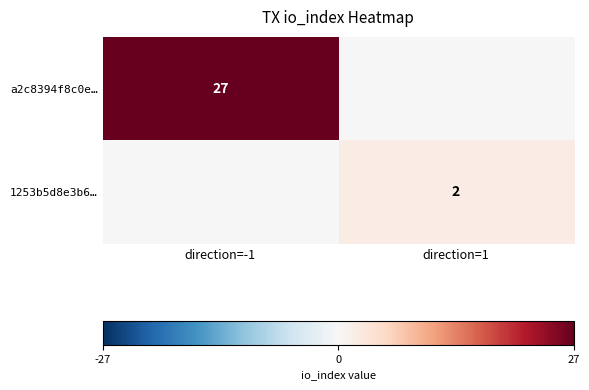

Is the value of a2c8394f8c0e… at direction=-1 greater than the value of 1253b5d8e3b6… at direction=1?

Yes